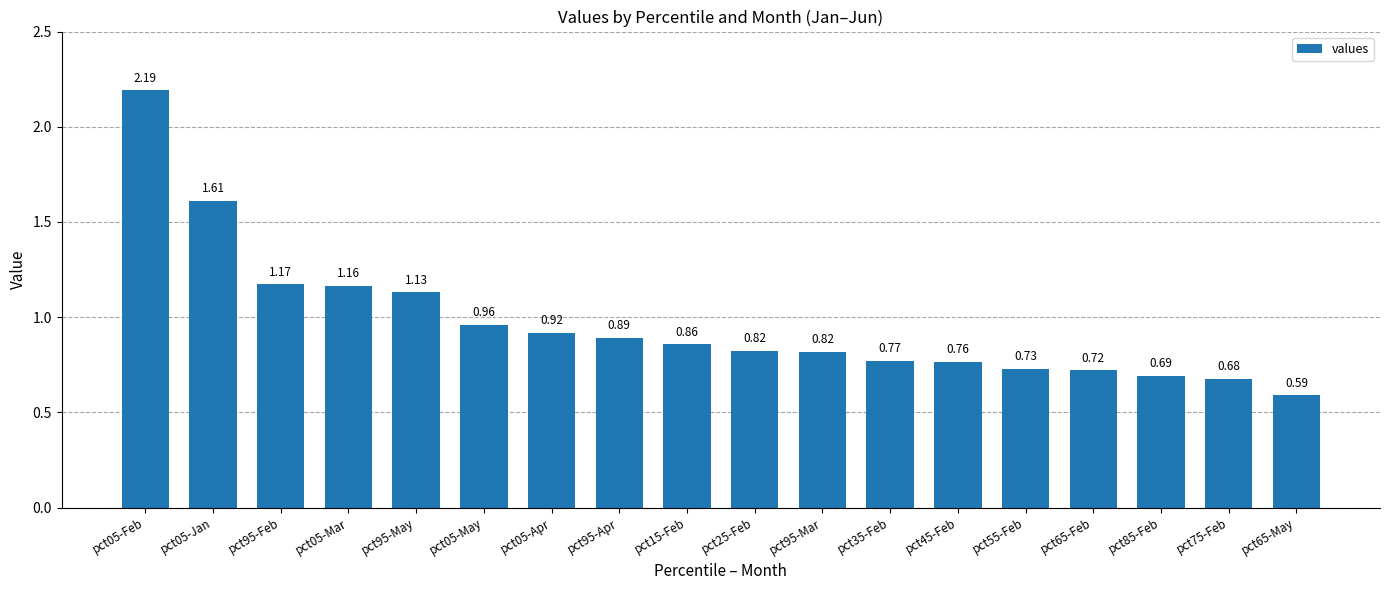

At which label is the value closest to 1?

pct05-May